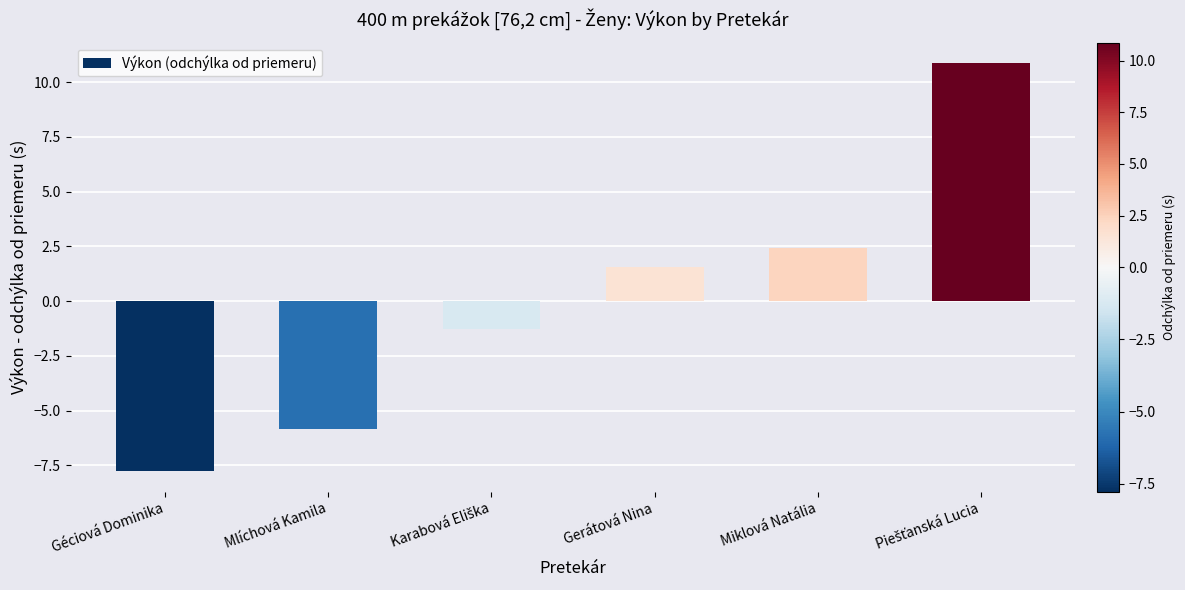

What value does the data have at Géciová Dominika?

-7.8